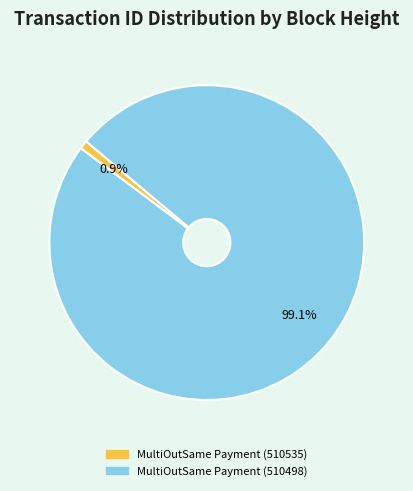

How many slices are in this pie chart?

2